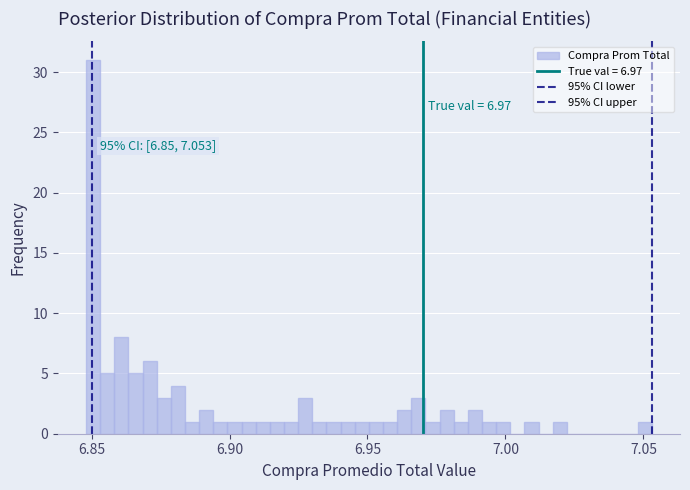

Read against the x-axis, roughly where is the centre of the tallest bar?

6.850